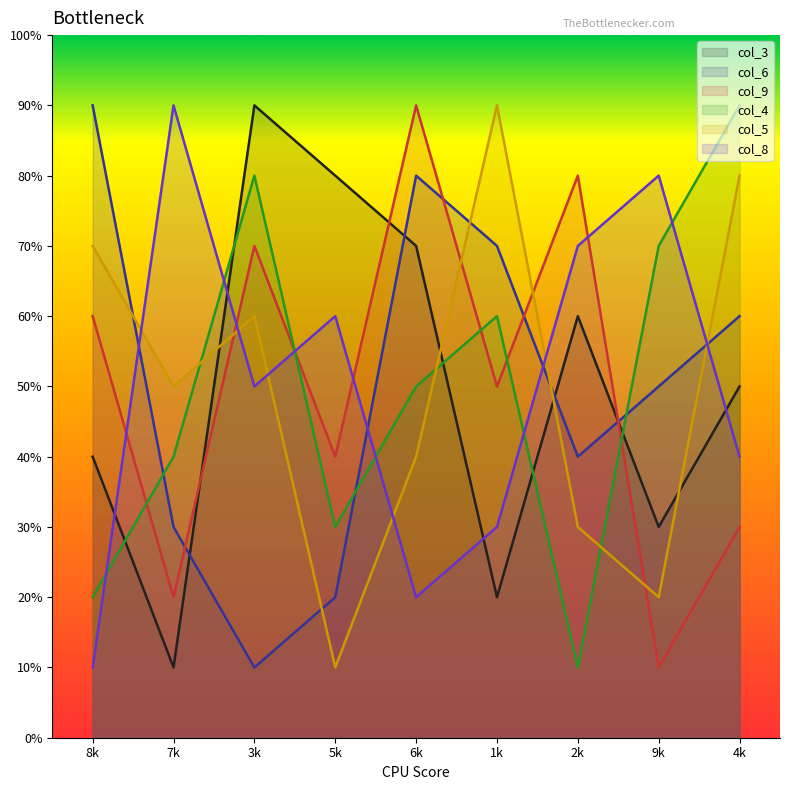

What is the spread (max minus min) of values at 1k?

70